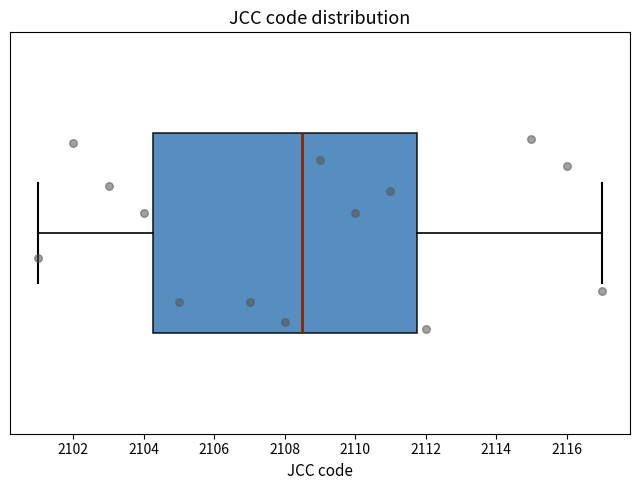

Where does the right whisker of the box end on the x-axis? The values are not printed on the chart, so give them approximately, as read against the axis.

2117.0